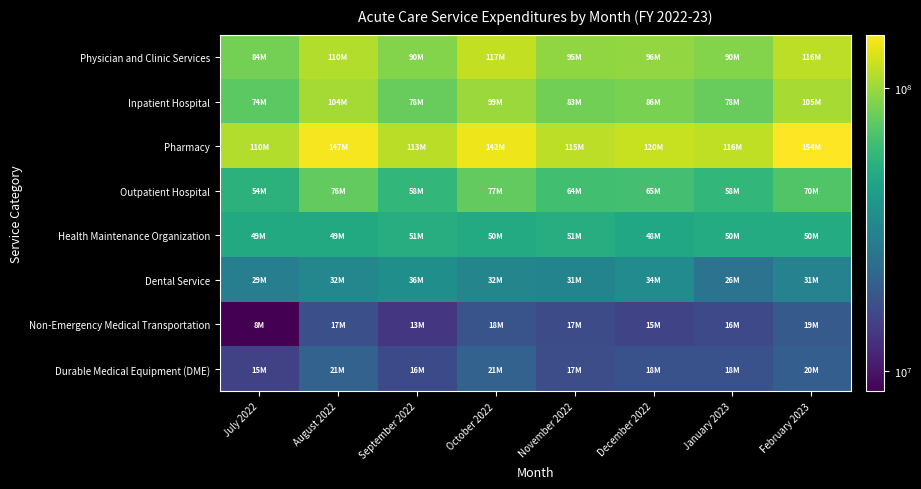

What is the maximum value shown in the chart?

153923962